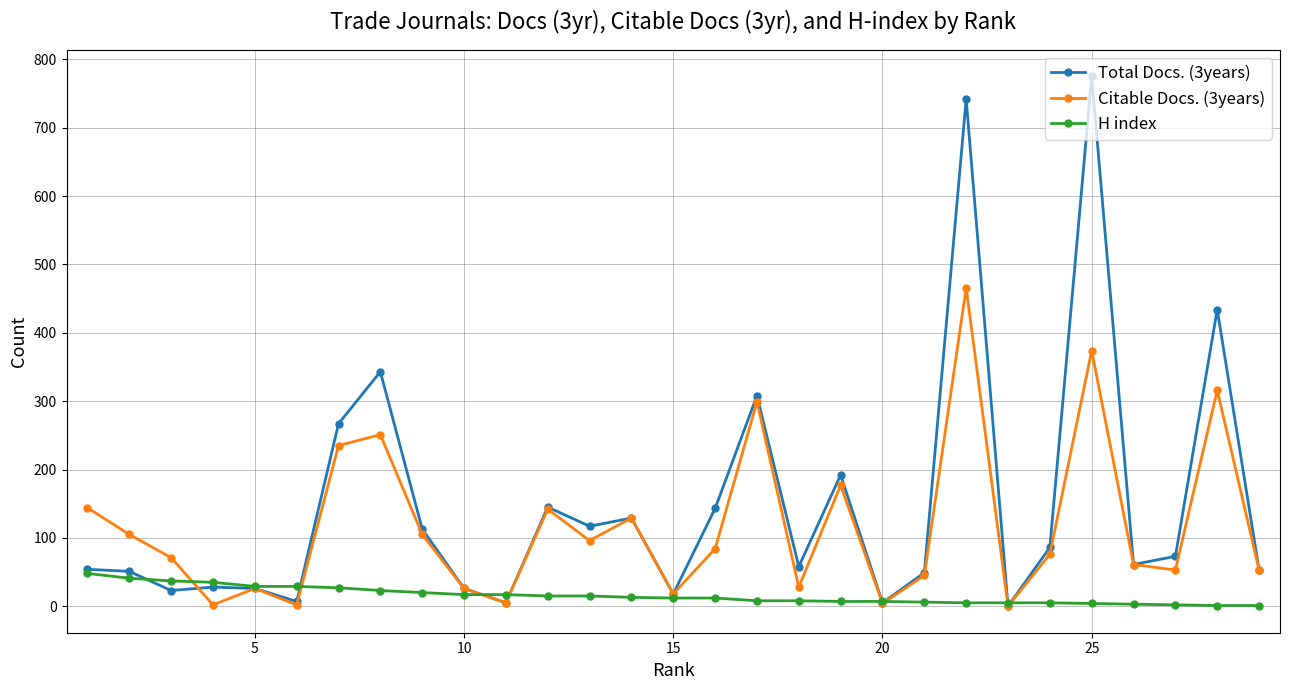

What is the difference between the second highest and second lowest values in the Total Docs. (3years) series?

737